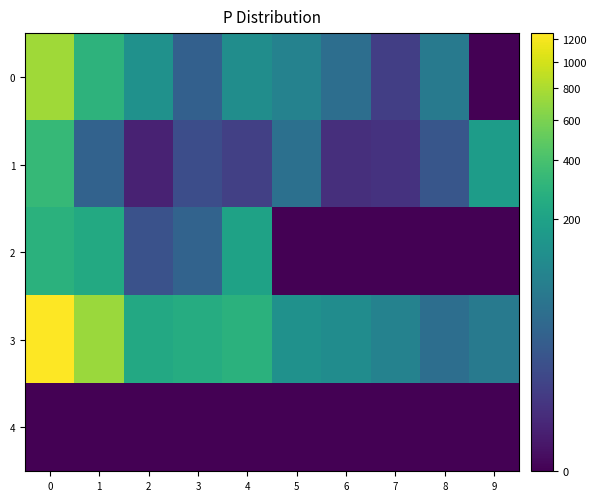

Reading right to left, transcribe all the data shown in this chart.

0: 9=0.0	8=63.2	7=4.5	6=42.1	5=84.2	4=115.9	3=24.2	2=128.3	1=293.6	0=756.2
1: 9=175.8	8=15.5	7=2.0	6=1.5	5=45.0	4=5.0	3=10.0	2=0.5	1=26.4	0=327.4
2: 9=0.0	8=0.0	7=0.0	6=0.0	5=0.0	4=197.7	3=27.4	2=12.7	1=237.7	0=280.4
3: 9=63.2	8=42.1	7=84.2	6=113.0	5=128.3	4=283.5	3=256.4	2=235.1	1=730.3	0=1254.8
4: 9=0.0	8=0.0	7=0.0	6=0.0	5=0.0	4=0.0	3=0.0	2=0.0	1=0.0	0=0.0